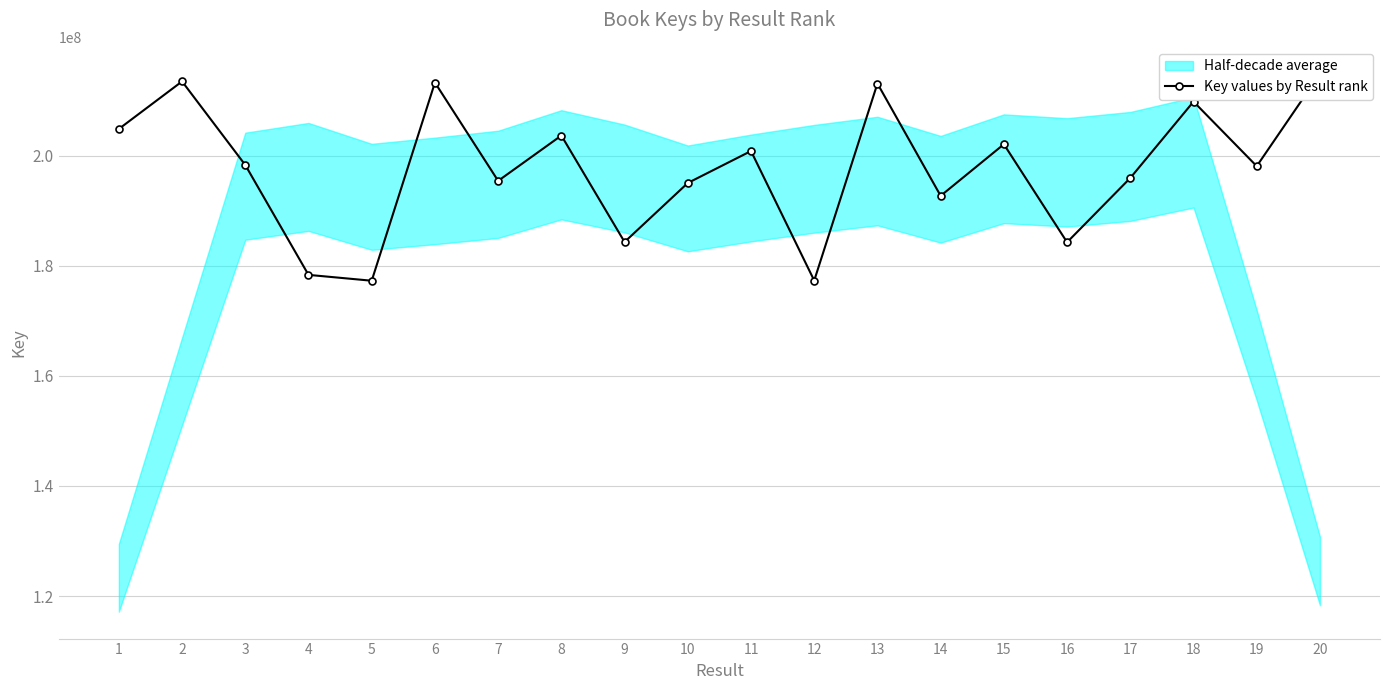

What is the greatest value displayed?

214890398